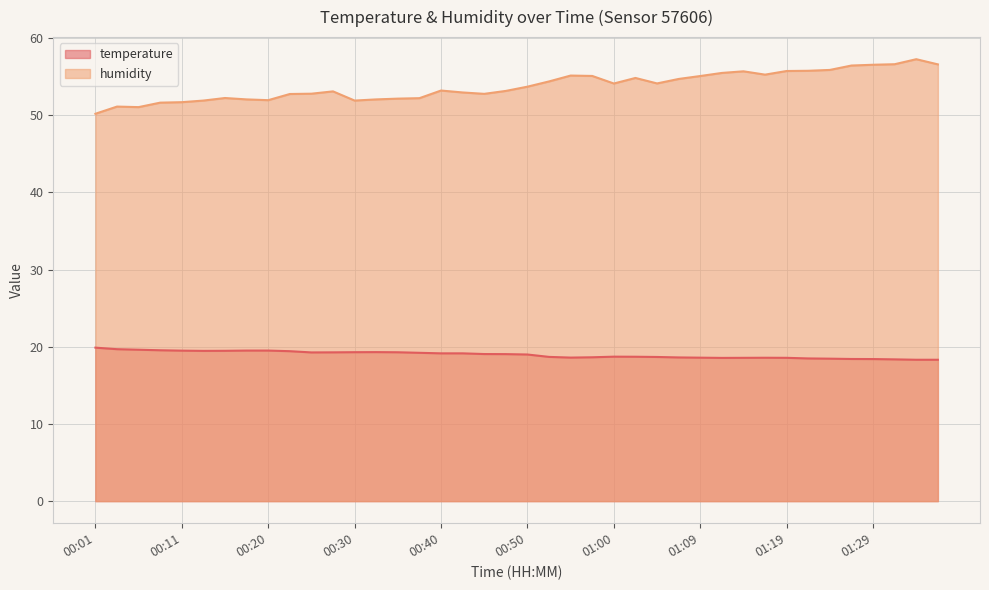

At 00:38, list the series in order from largest to smallest.

humidity, temperature